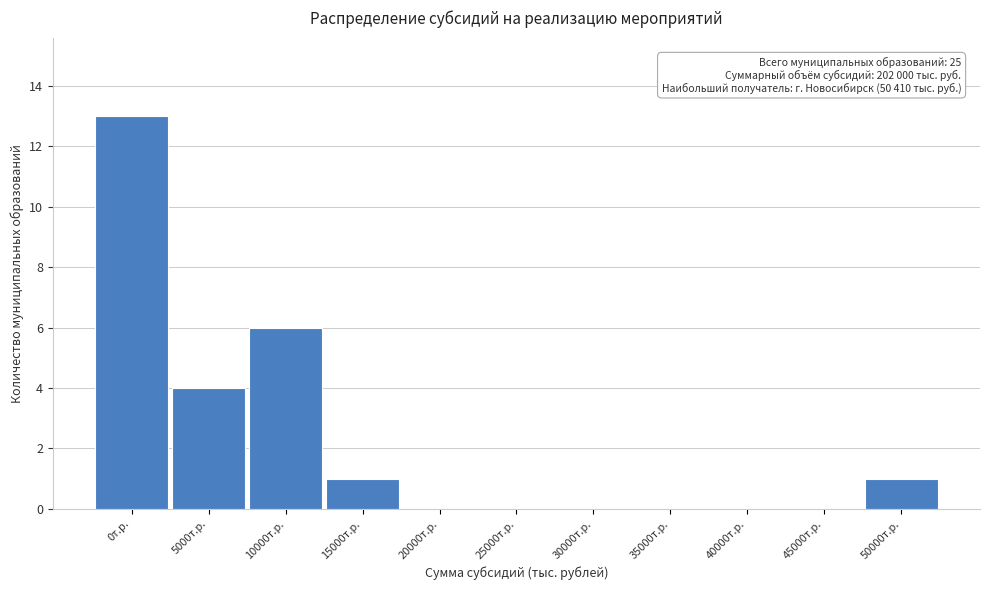

Reading left to right, what are all the values shown in this chart?

0т.р.=13	5000т.р.=4	10000т.р.=6	15000т.р.=1	20000т.р.=0	25000т.р.=0	30000т.р.=0	35000т.р.=0	40000т.р.=0	45000т.р.=0	50000т.р.=1